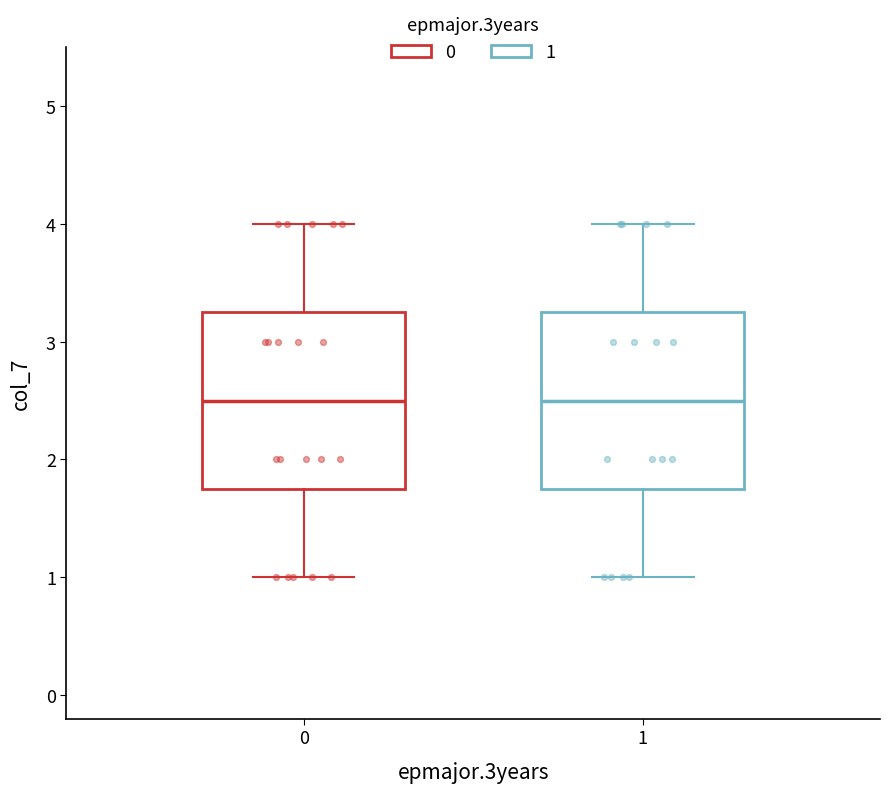

Reading left to right, read every box against the y-axis: the position of its median line, the range the box covers, and the ends of its whiskers. The values are not printed on the chart, so give them approximately, as read against the axis.

0: median 2.5, box 1.8 to 3.3, whiskers 1.0 to 4.0
1: median 2.5, box 1.8 to 3.3, whiskers 1.0 to 4.0